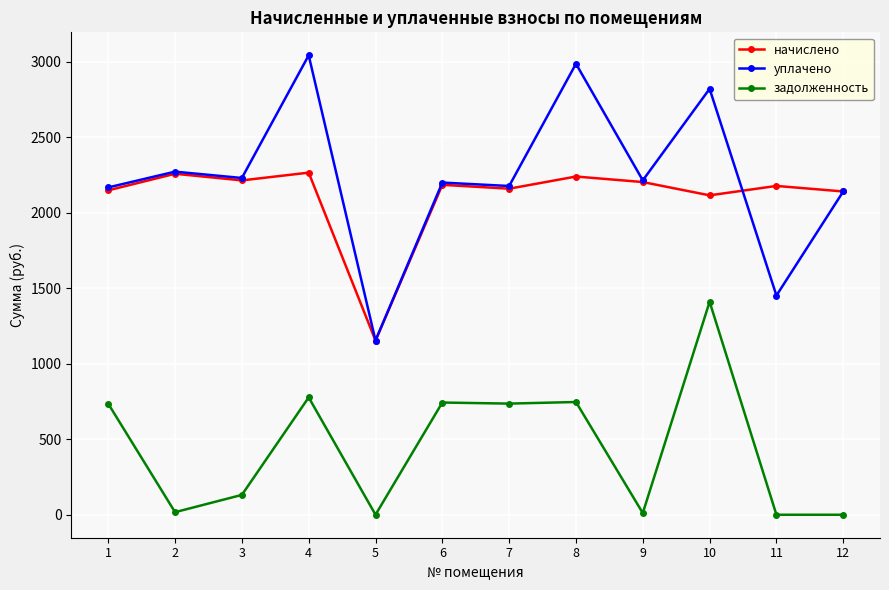

What is the maximum value shown in the chart?

3042.7